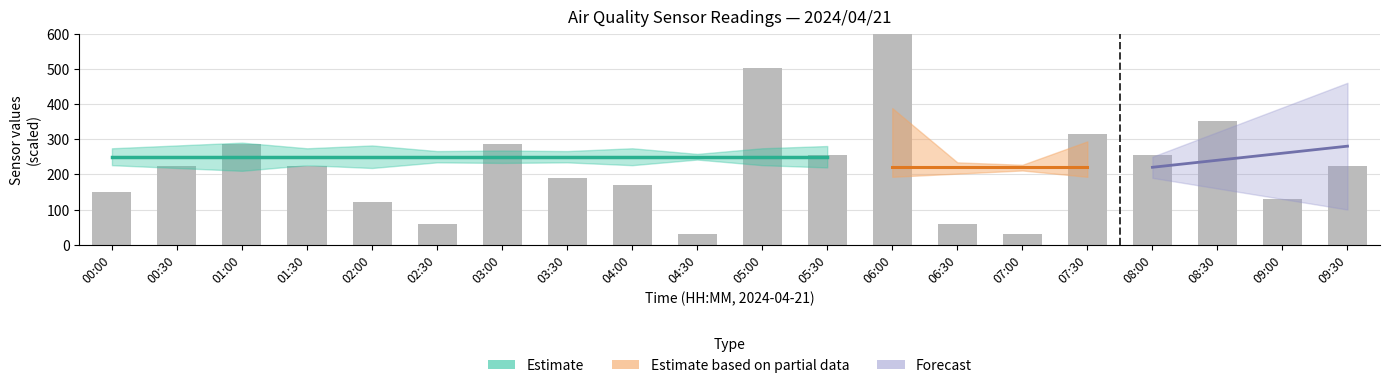

The value at 06:30 is 60.0. True or false?

True